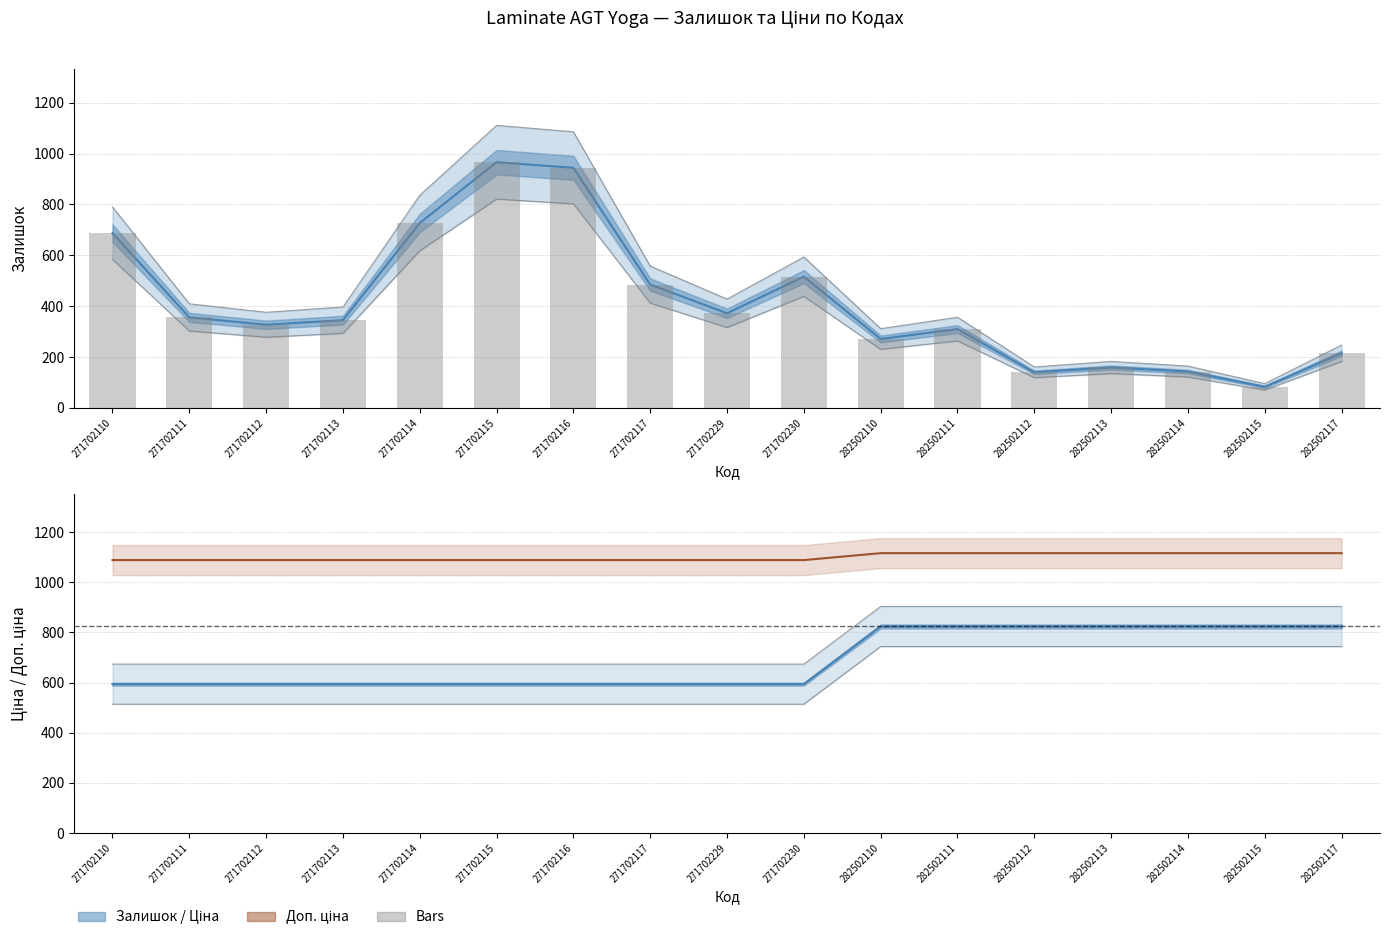

Read the Залишок value at 271702113.

345.0